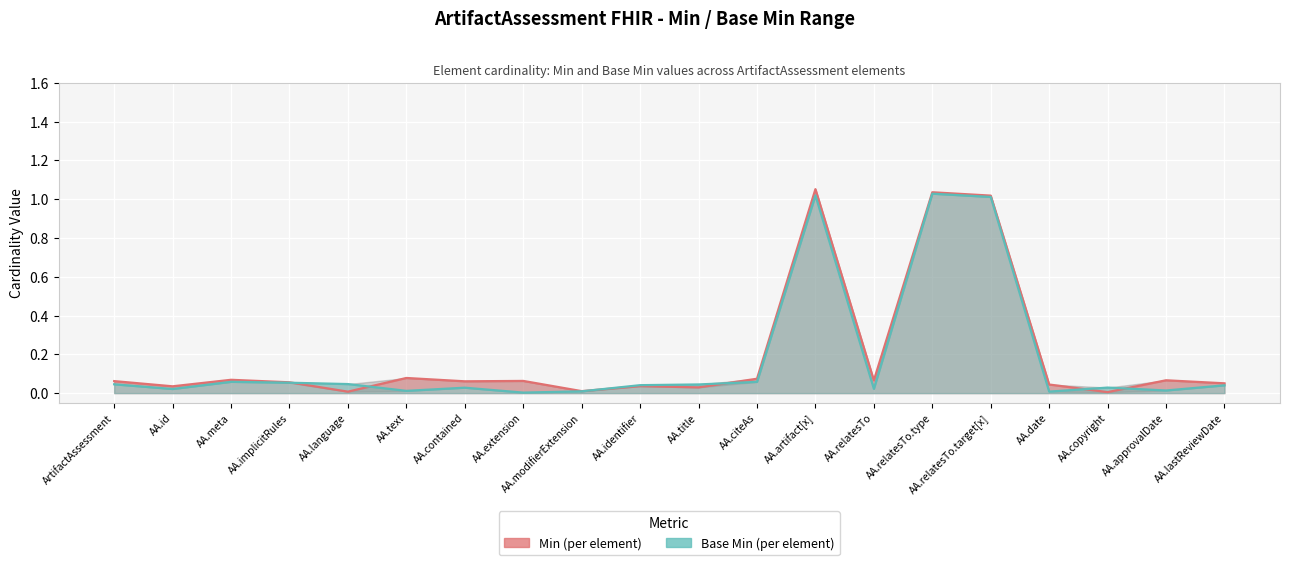

What position from the left is AA.text?

6